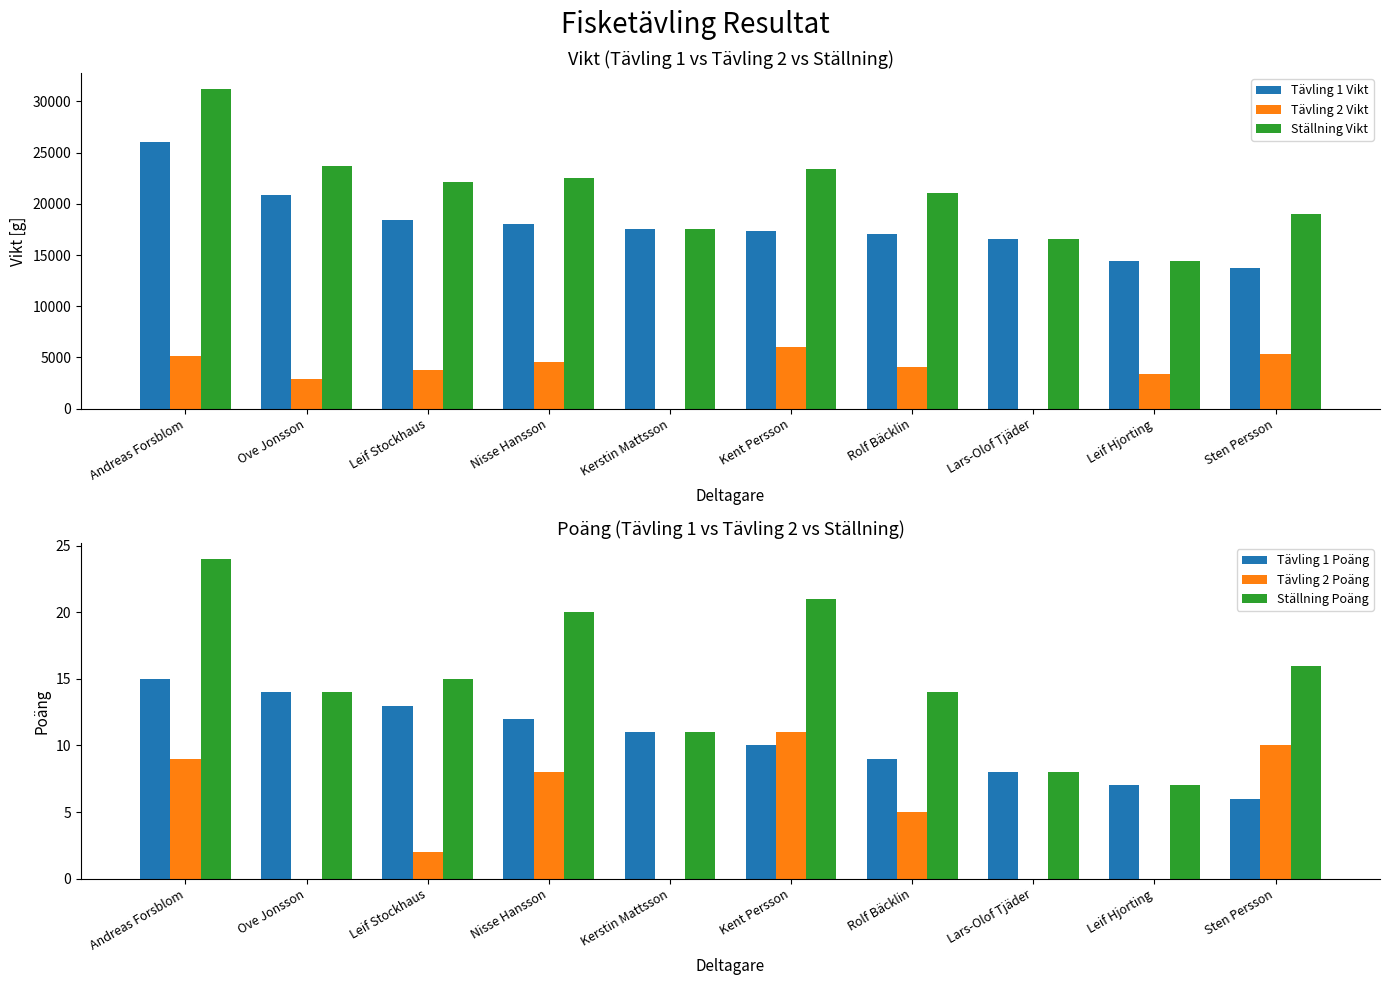

Is it true that Tävling 2 Poäng equals 8 at Nisse Hansson?

True